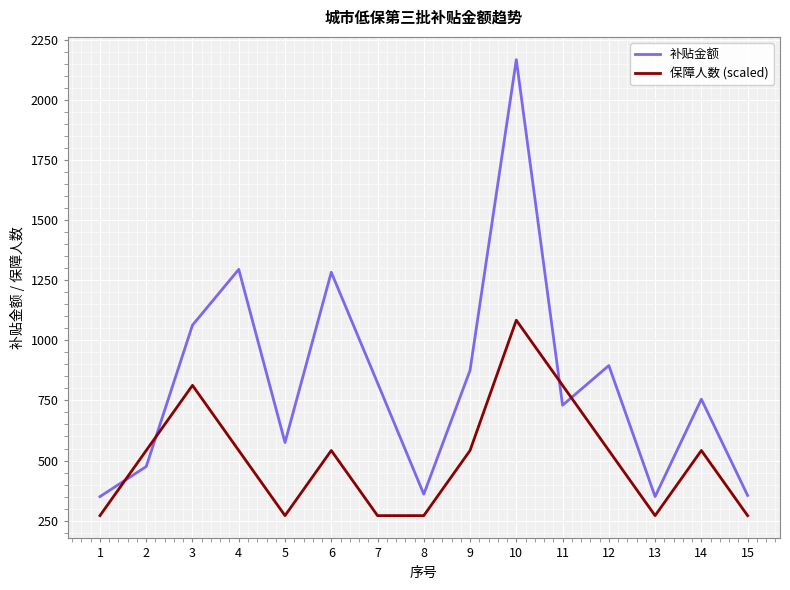

At which category does 补贴金额 reach its first local valley?

5